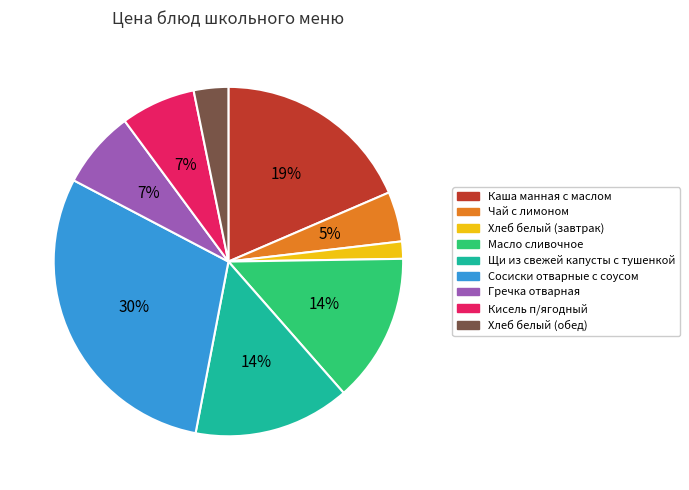

To the nearest percent, what is the average slice percentage?

11%